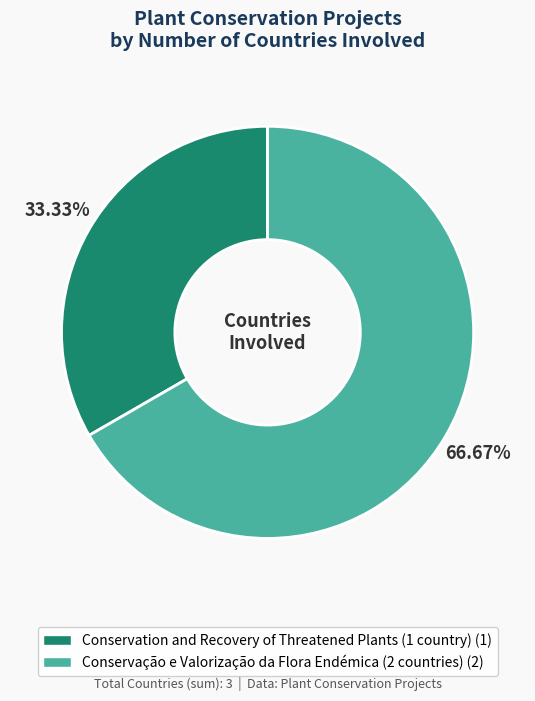

Rank the categories by value from lowest to highest.

Conservation and Recovery of Threatened Plants (1 country), Conservação e Valorização da Flora Endémica (2 countries)